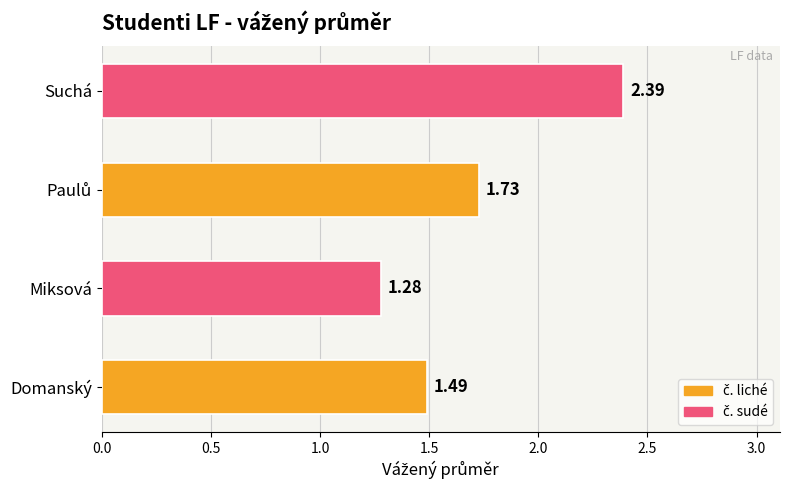

Which category has the lowest value across all series?

Miksová